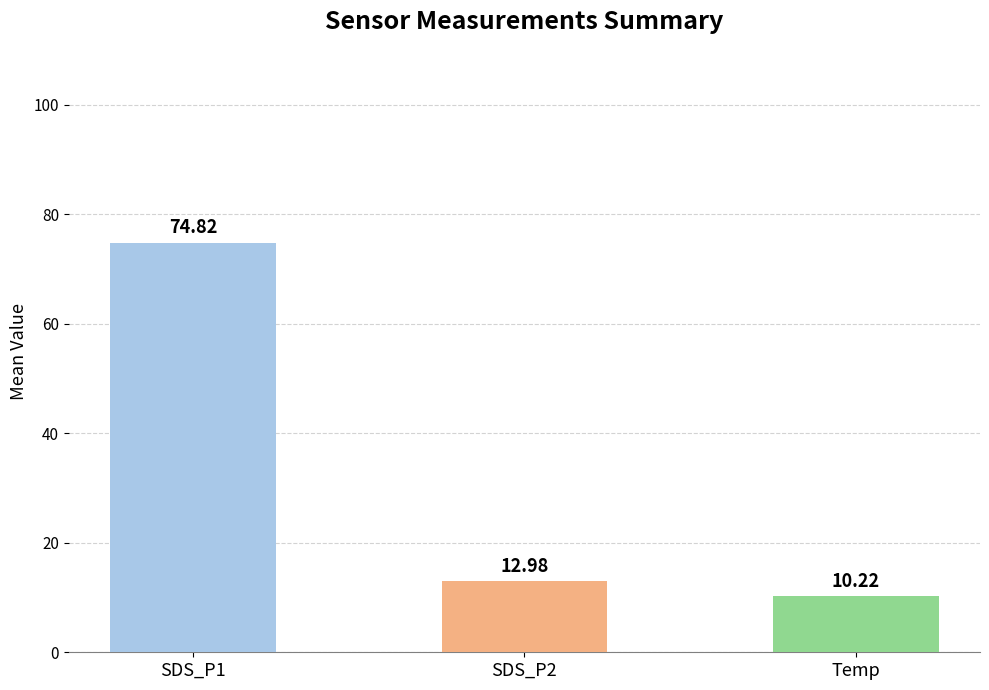

What is the difference between the maximum and second lowest values?

61.8